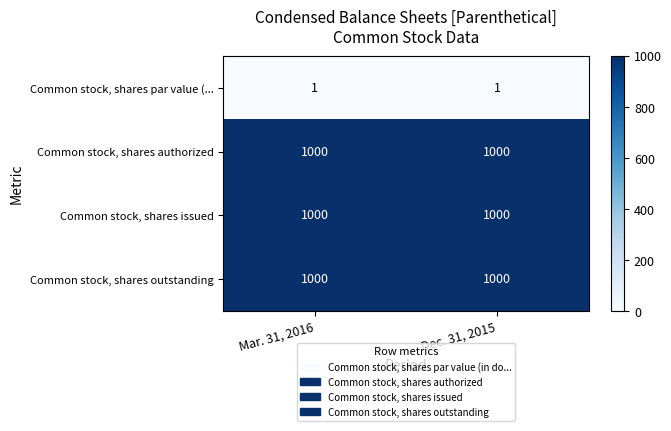

Reading left to right, transcribe all the data shown in this chart.

Common stock, shares par value (...: Mar. 31, 2016=1	Dec. 31, 2015=1
Common stock, shares authorized: Mar. 31, 2016=1000	Dec. 31, 2015=1000
Common stock, shares issued: Mar. 31, 2016=1000	Dec. 31, 2015=1000
Common stock, shares outstanding: Mar. 31, 2016=1000	Dec. 31, 2015=1000